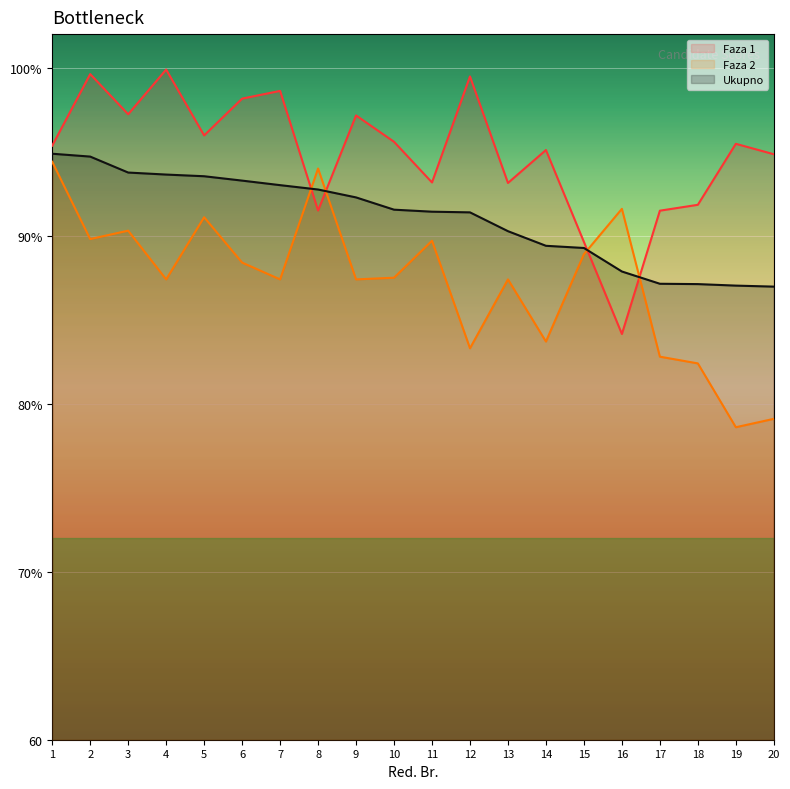

Which category has the highest value across all series?

4